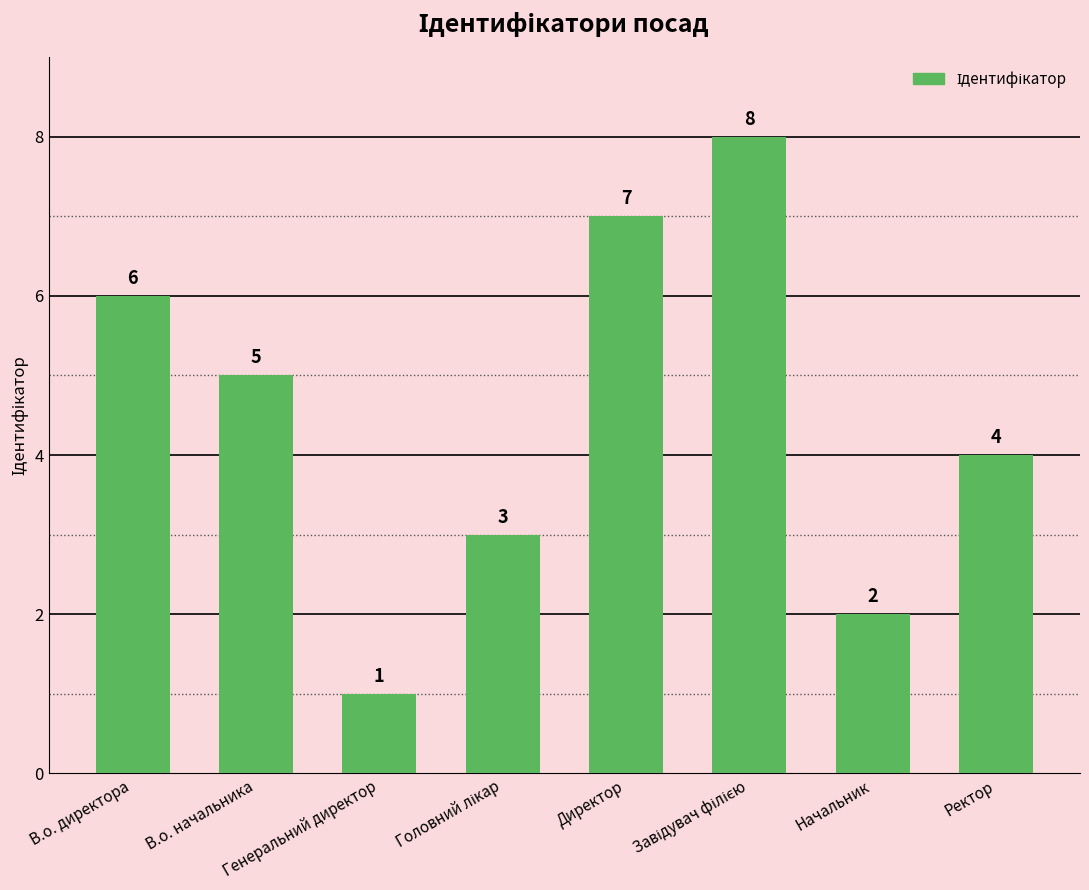

Where is the data nearest to the value 4?

Ректор